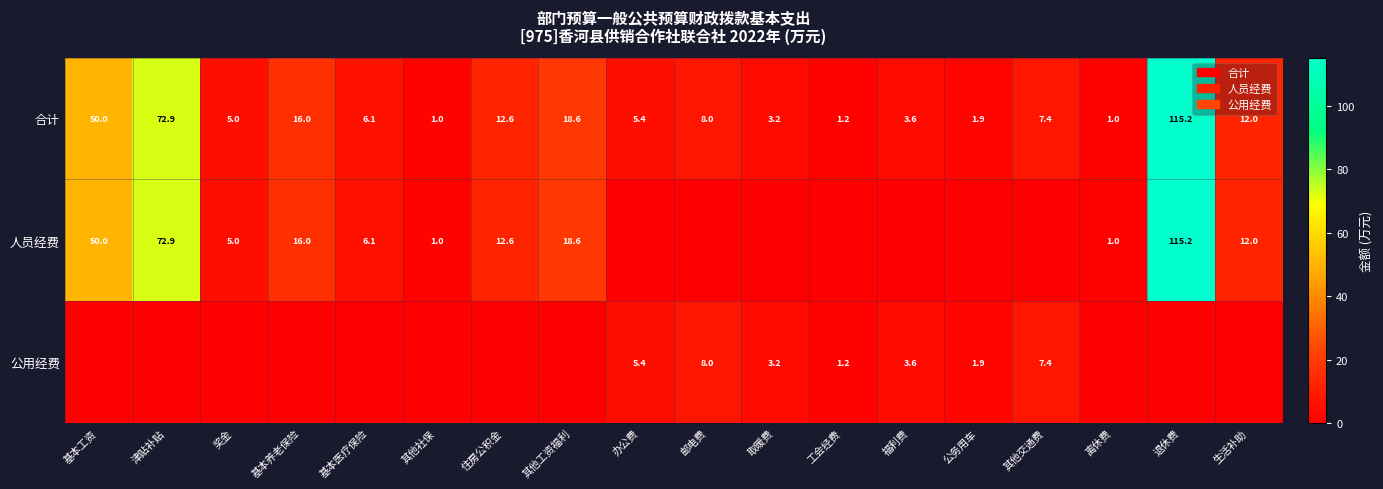

What is the difference between the second highest and second lowest values in the 合计 series?

71.9